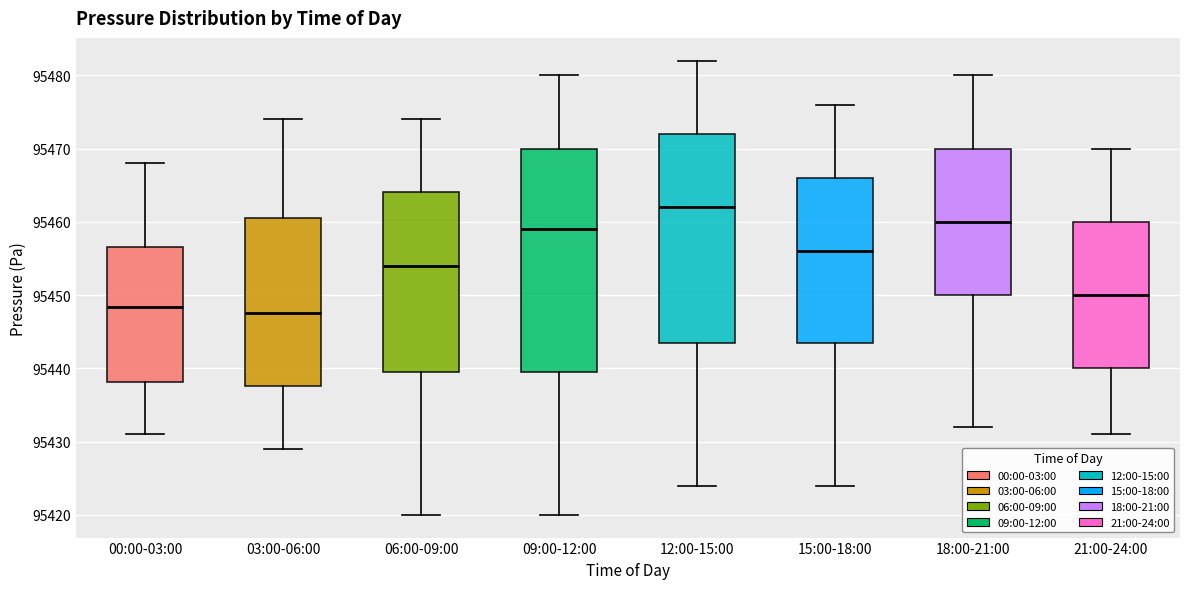

Reading left to right, read every box against the y-axis: the position of its median line, the range the box covers, and the ends of its whiskers. The values are not printed on the chart, so give them approximately, as read against the axis.

00:00-03:00: median 95448, box 95438 to 95457, whiskers 95431 to 95468
03:00-06:00: median 95448, box 95438 to 95461, whiskers 95429 to 95474
06:00-09:00: median 95454, box 95440 to 95464, whiskers 95420 to 95474
09:00-12:00: median 95459, box 95440 to 95470, whiskers 95420 to 95480
12:00-15:00: median 95462, box 95444 to 95472, whiskers 95424 to 95482
15:00-18:00: median 95456, box 95444 to 95466, whiskers 95424 to 95476
18:00-21:00: median 95460, box 95450 to 95470, whiskers 95432 to 95480
21:00-24:00: median 95450, box 95440 to 95460, whiskers 95431 to 95470